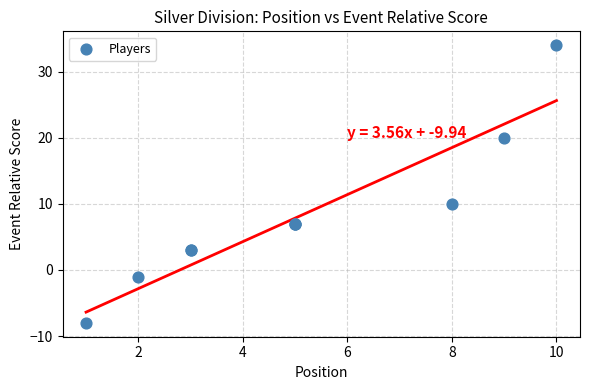

What Y value in the scatter plot is closest to 13?

10